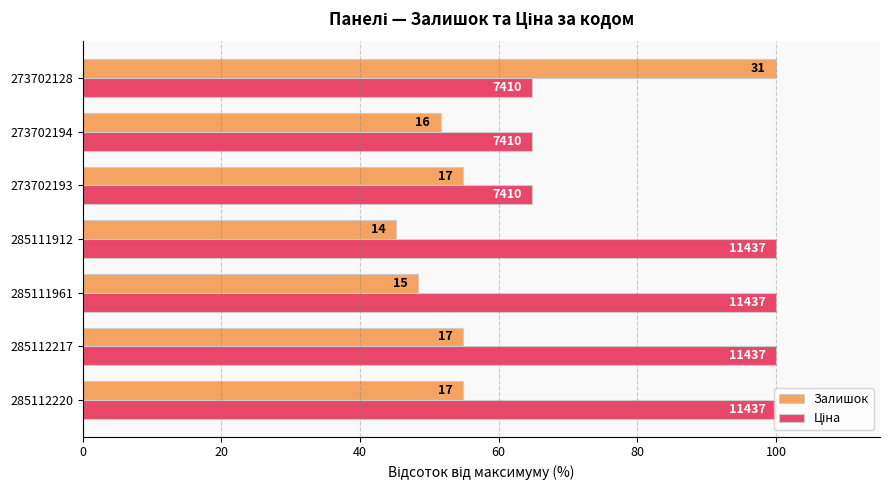

Are the bars horizontal?

Yes